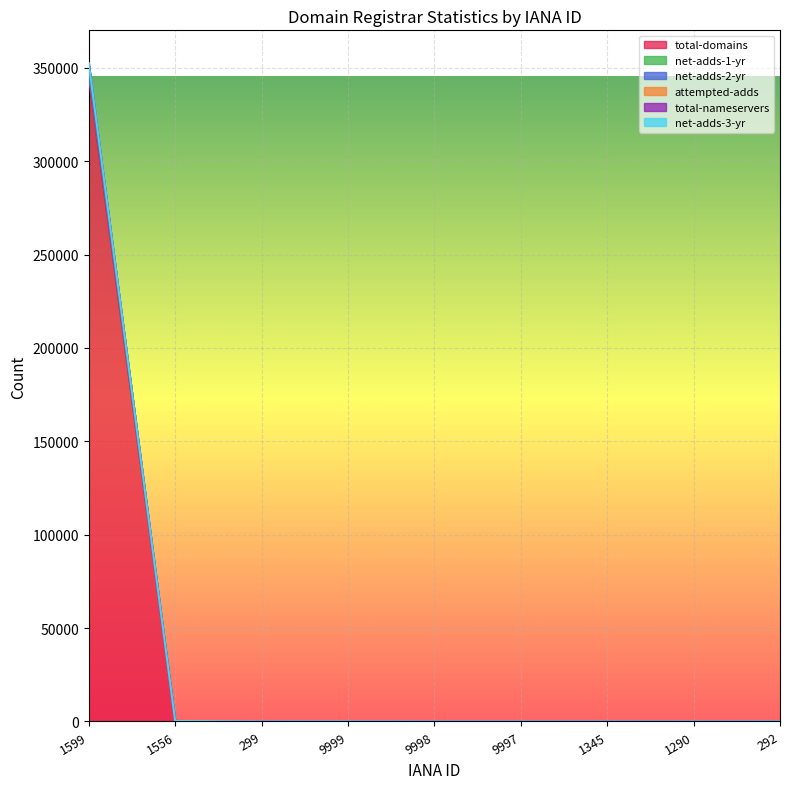

List the labels in order of net-adds-1-yr value, smallest first.

1290, 9998, 9997, 299, 1345, 292, 9999, 1556, 1599